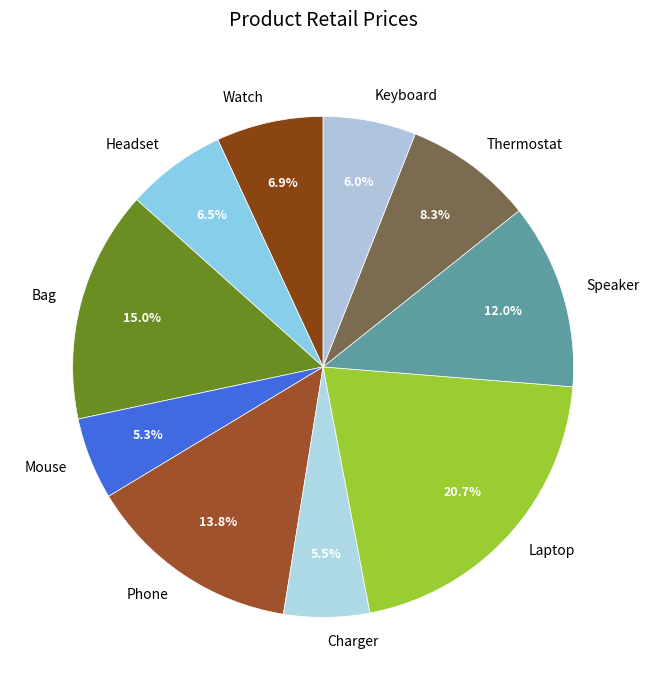

Count the number of slices in the pie.

10